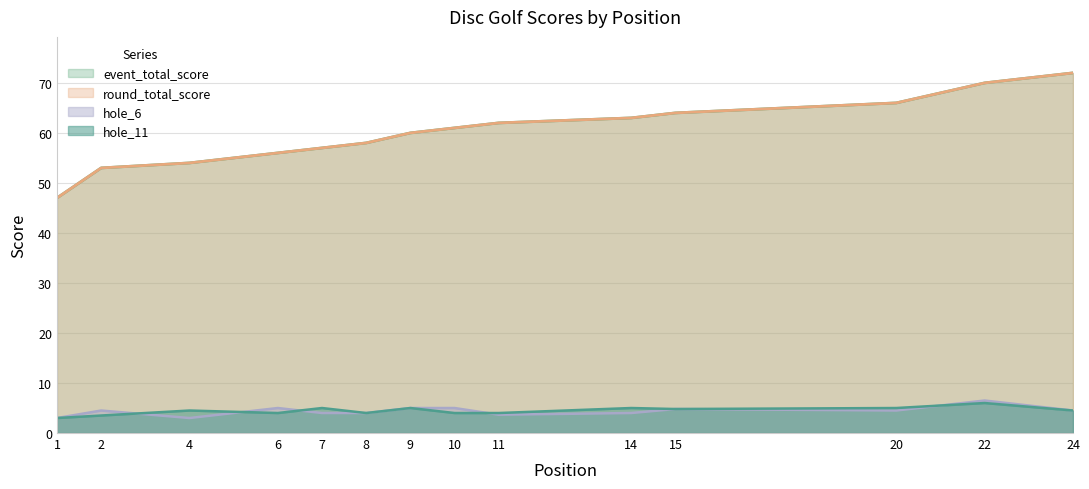

True or false: event_total_score and round_total_score intersect in this chart.

False